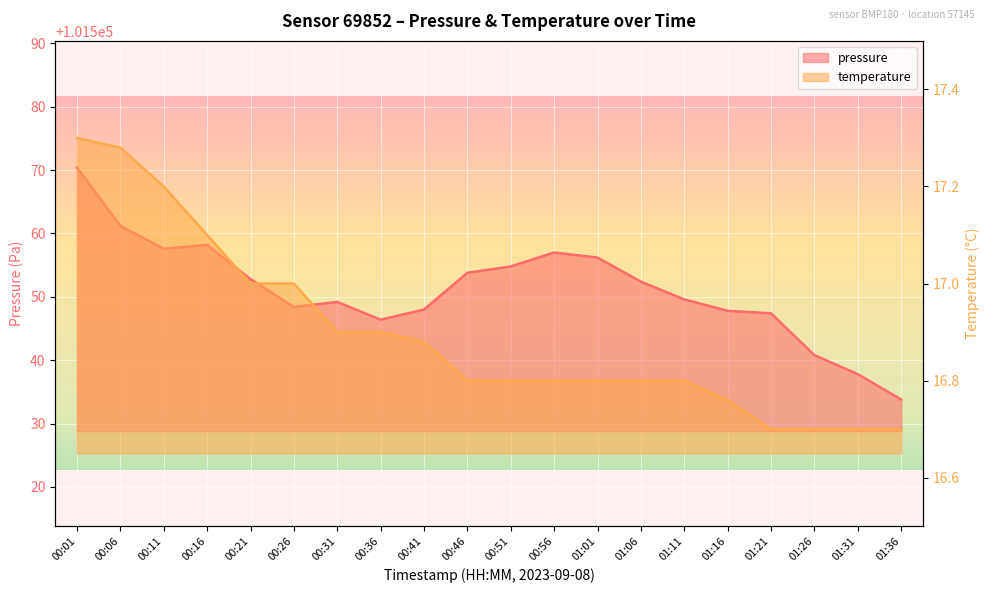

Which series has the largest total across all categories?

pressure